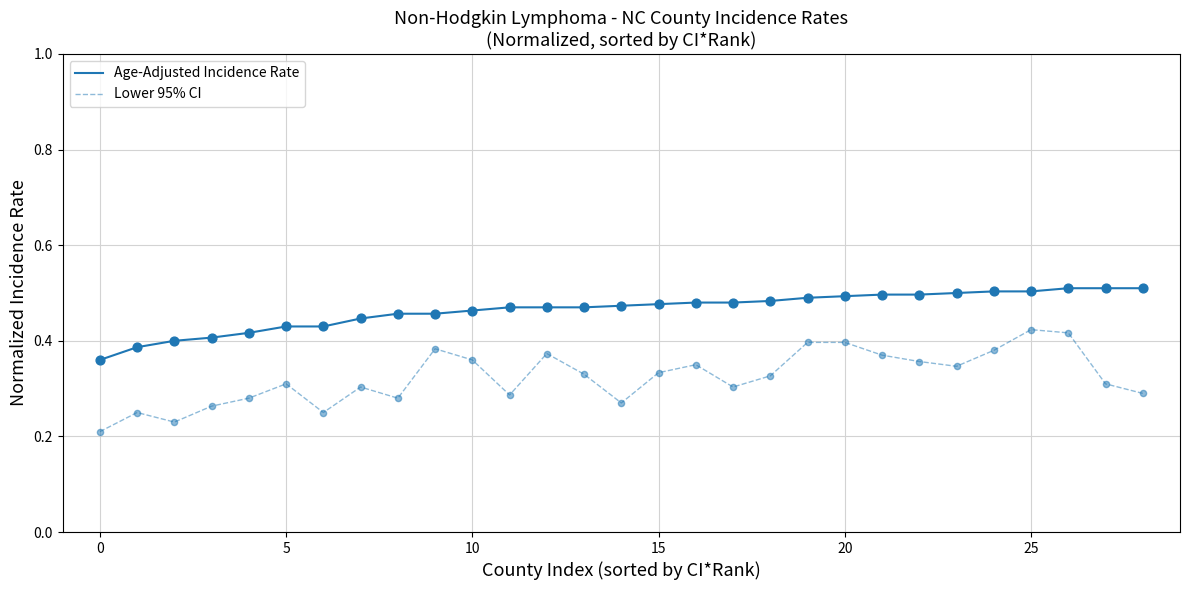

Which series has the largest total across all categories?

Age-Adjusted Incidence Rate